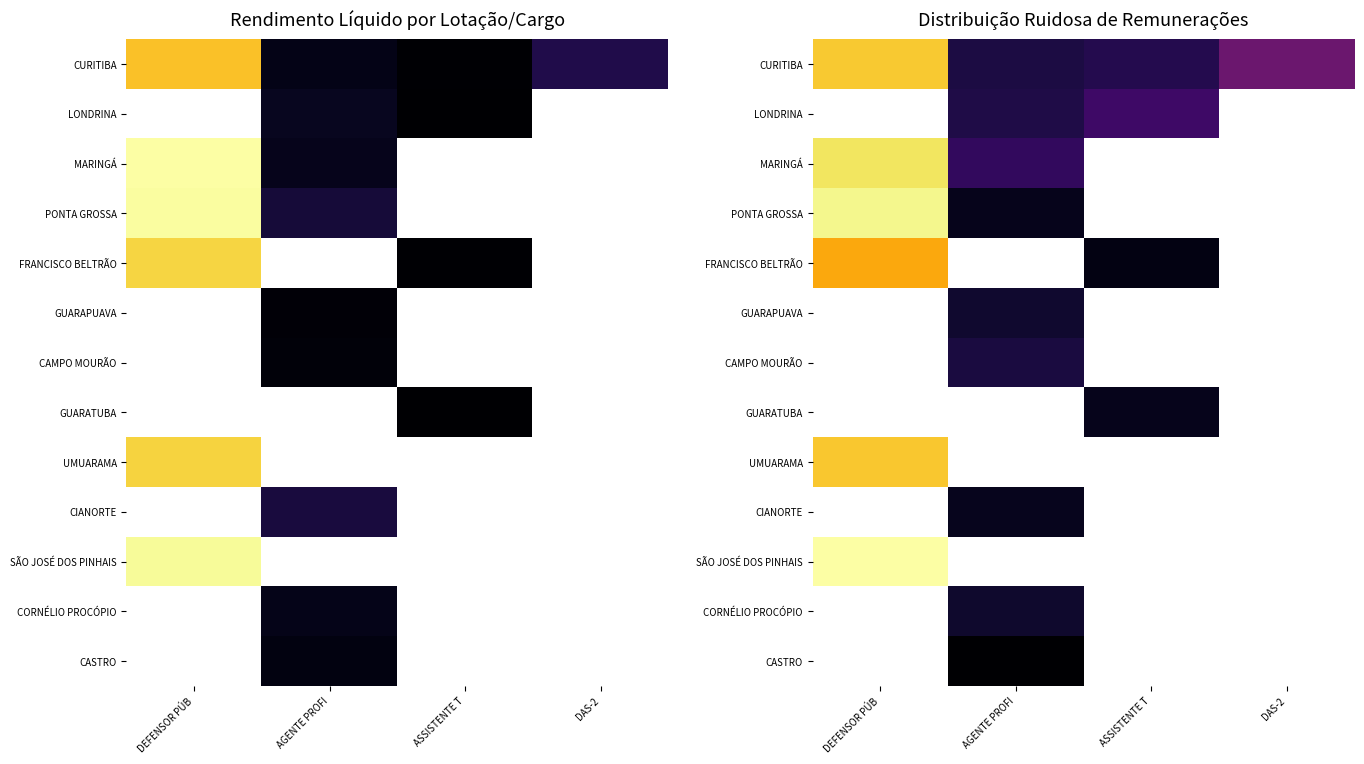

Which category has the highest value in the UMUARAMA series?

DEFENSOR PÚB